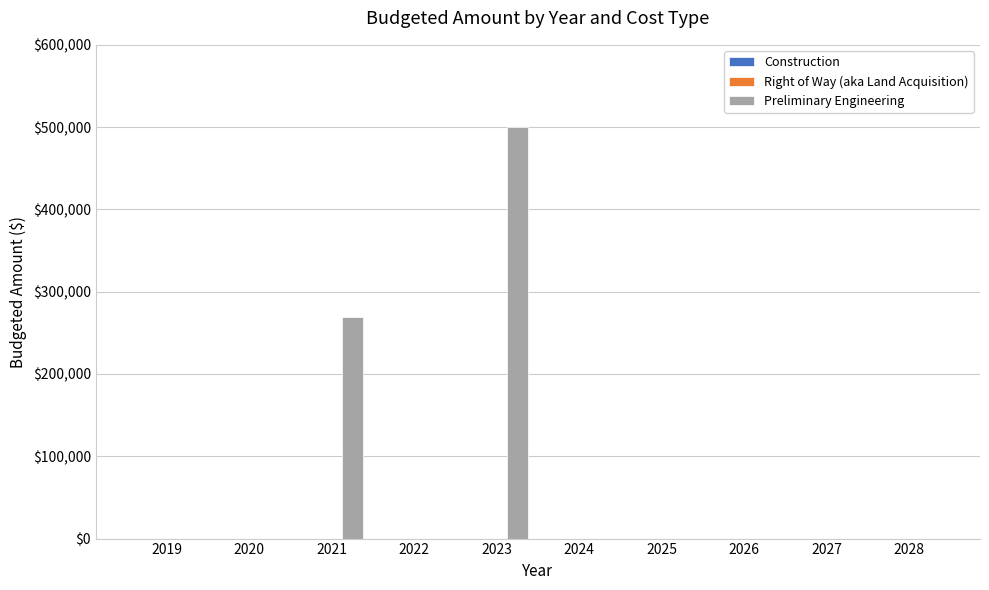

Reading left to right, extract all data points from this chart.

2019=0	2020=0	2021=269000	2022=0	2023=500000	2024=0	2025=0	2026=0	2027=0	2028=0